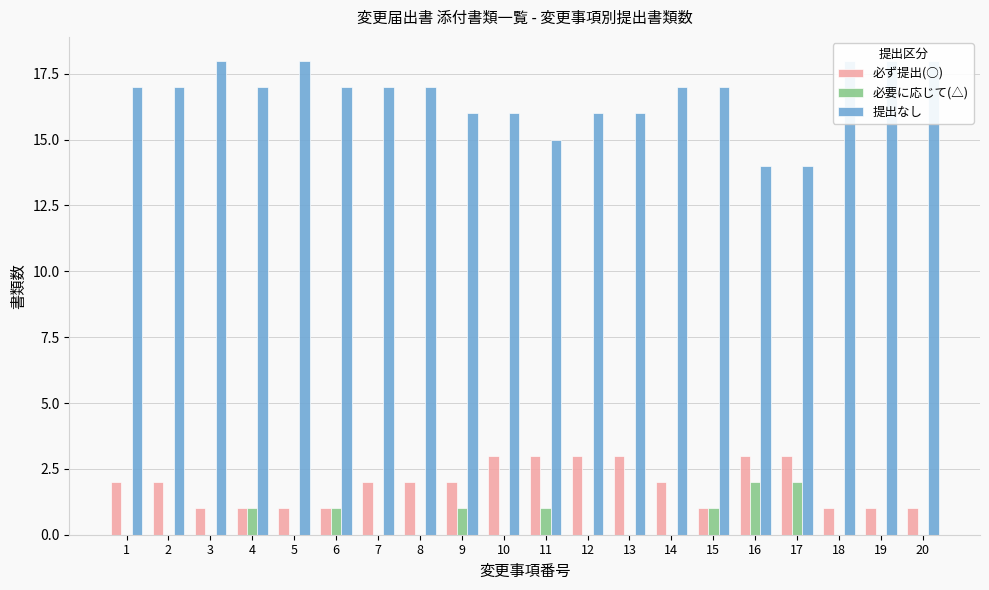

Rank the series at 19 from lowest to highest value.

必要に応じて(△), 必ず提出(○), 提出なし